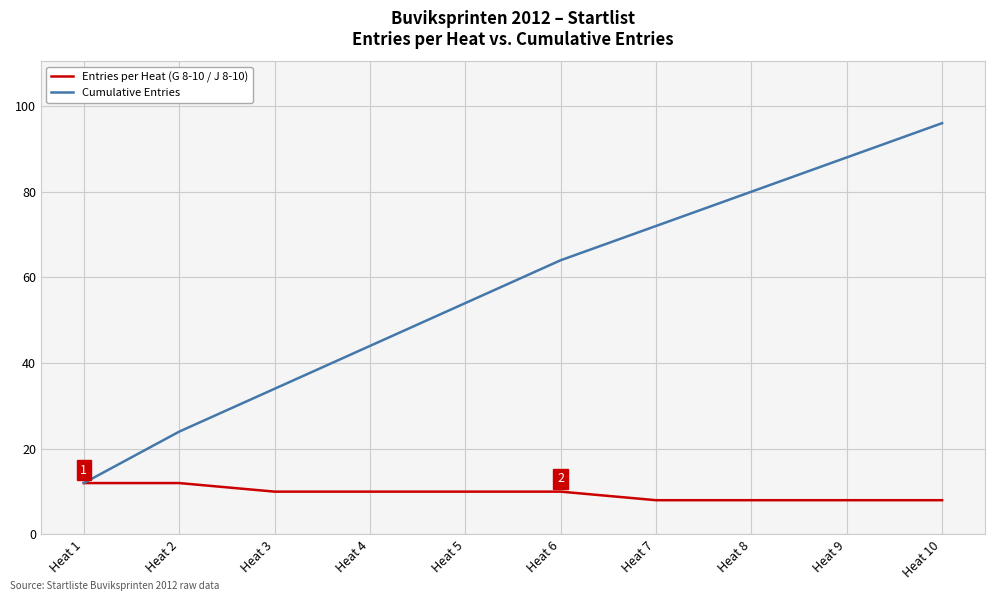

At which category is the sum across all series the highest?

Heat 10